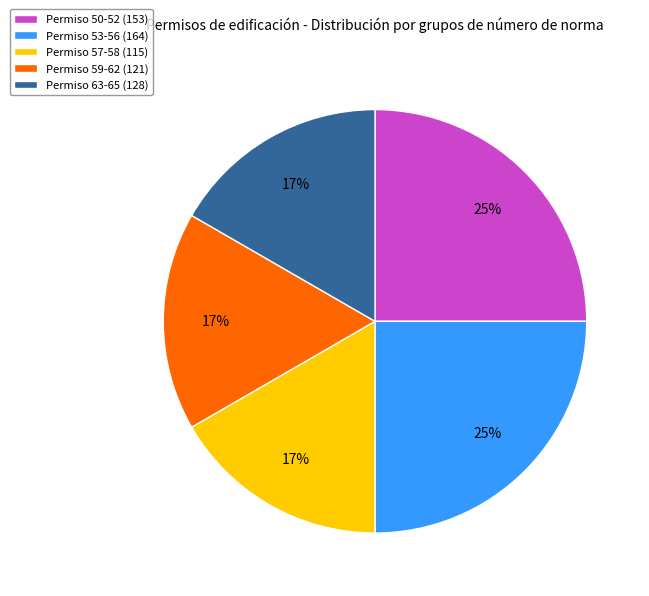

Does any single category account for the majority?

No